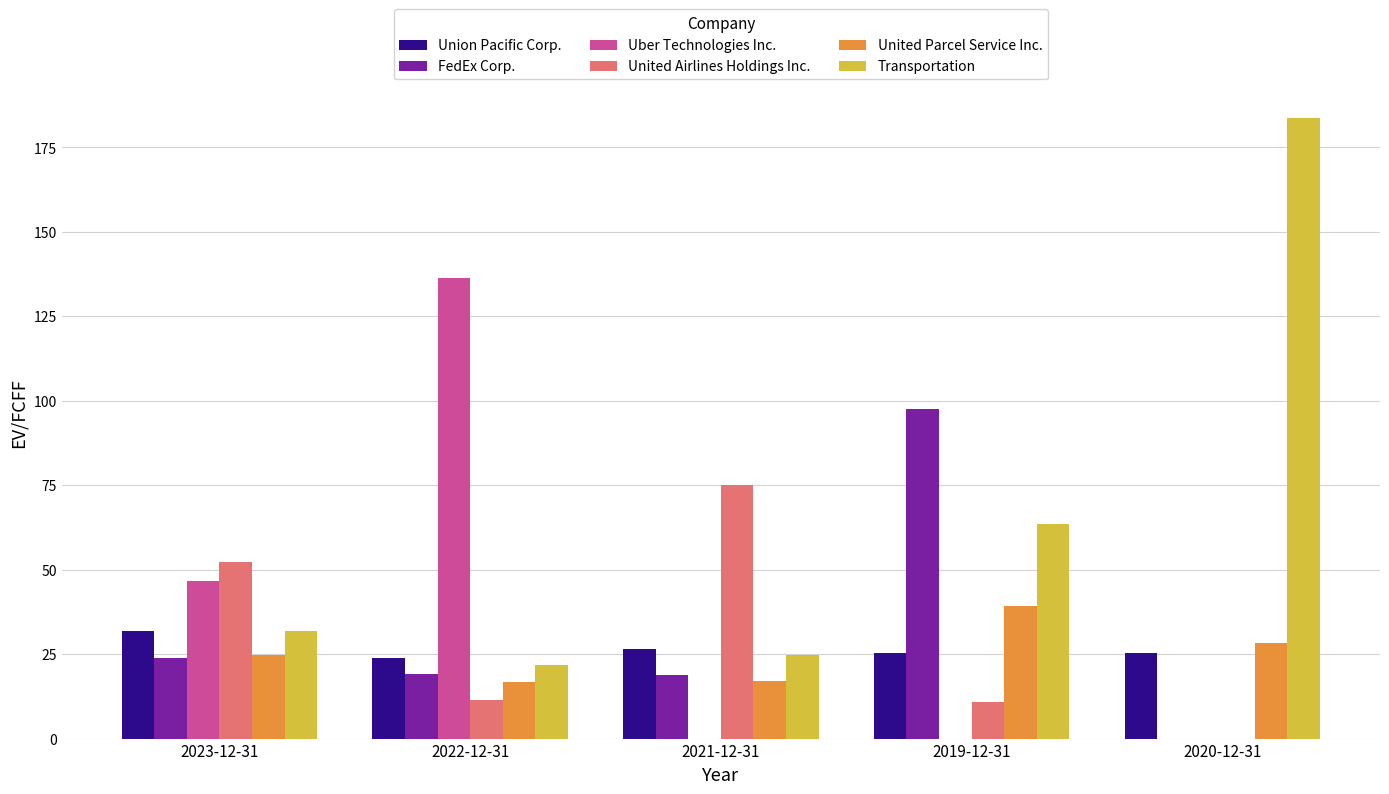

The value of United Airlines Holdings Inc. at 2023-12-31 is 52.2. True or false?

True